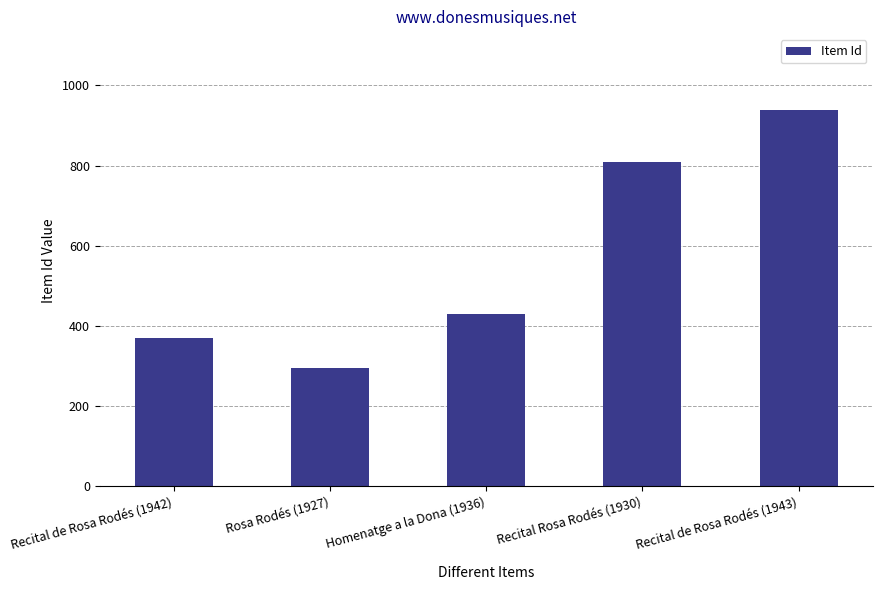

Rank the categories by value from highest to lowest.

Recital de Rosa Rodés (1943), Recital Rosa Rodés (1930), Homenatge a la Dona (1936), Recital de Rosa Rodés (1942), Rosa Rodés (1927)